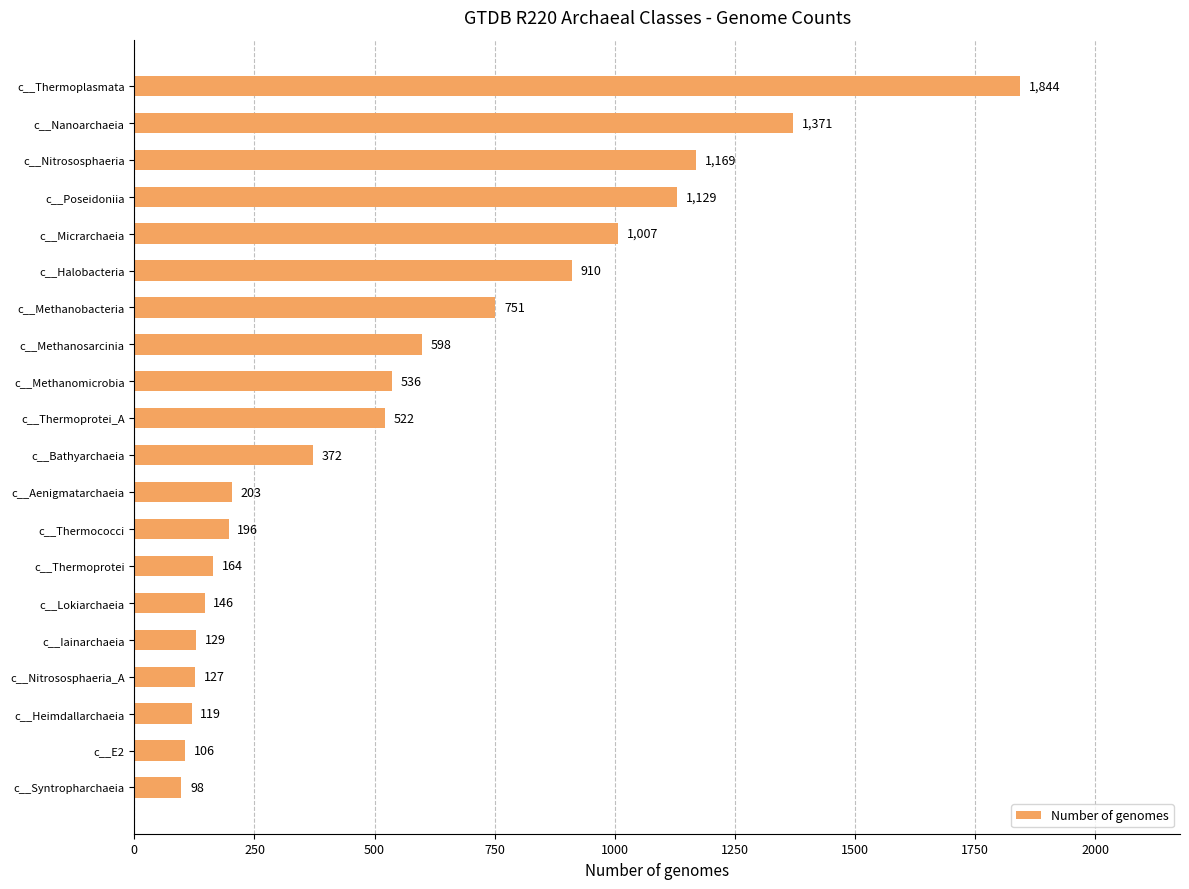

The chart shows a value of 910 at c__Halobacteria. True or false?

True